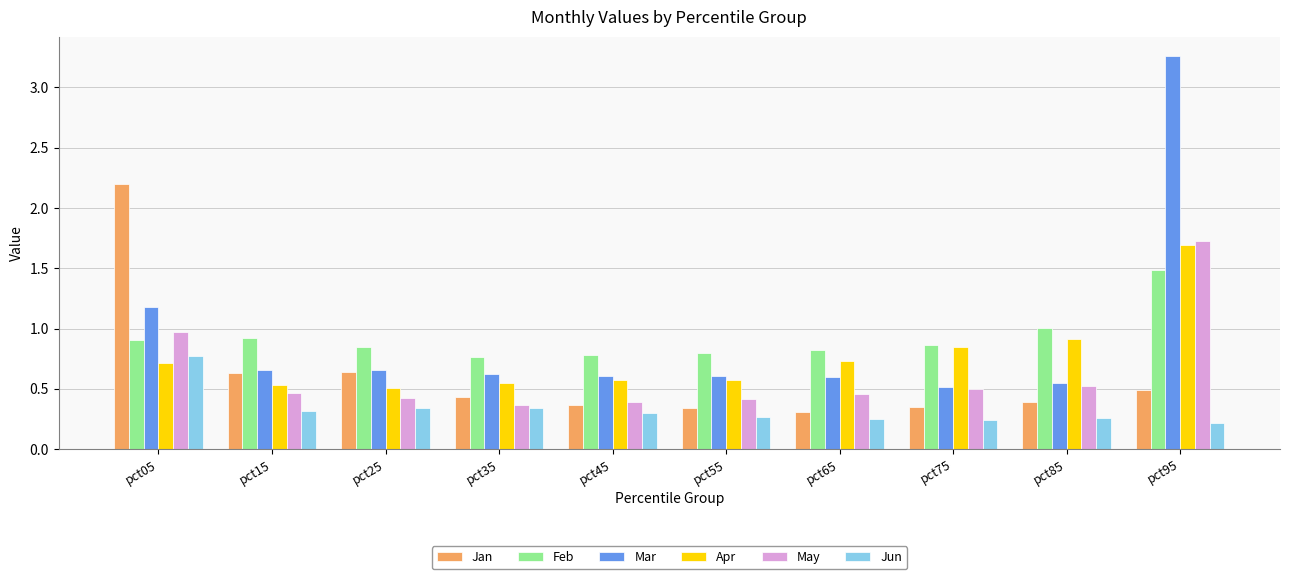

The value of May at pct75 is 0.5. True or false?

True